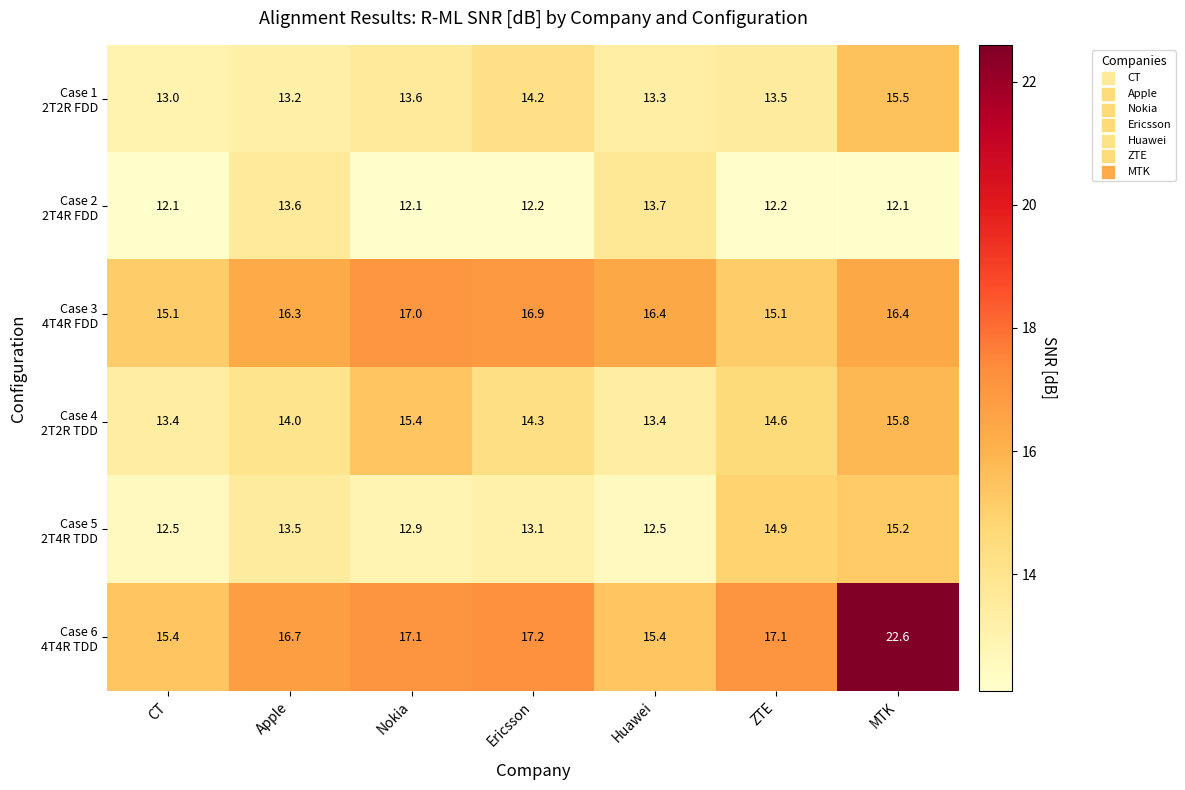

What is the difference between the highest and lowest values at Huawei?

3.9